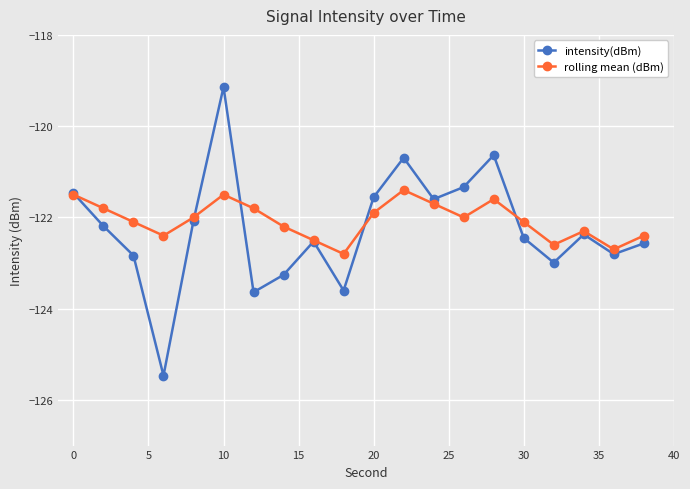

How many lines are shown in the chart?

2